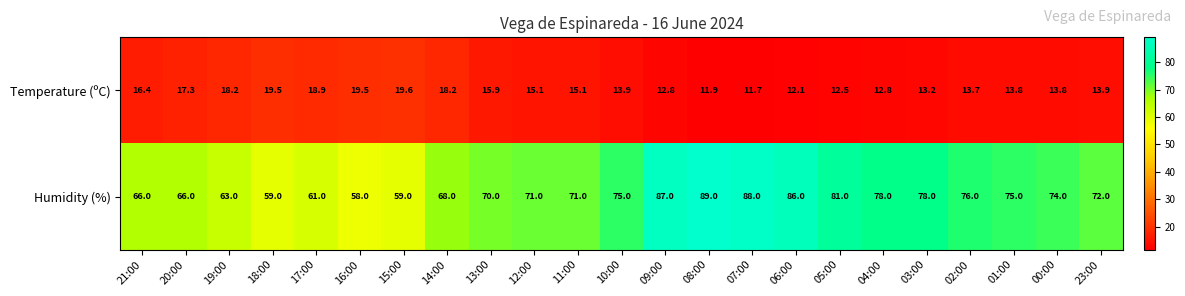

What is the sum of all Humidity (%) values?

1671.0